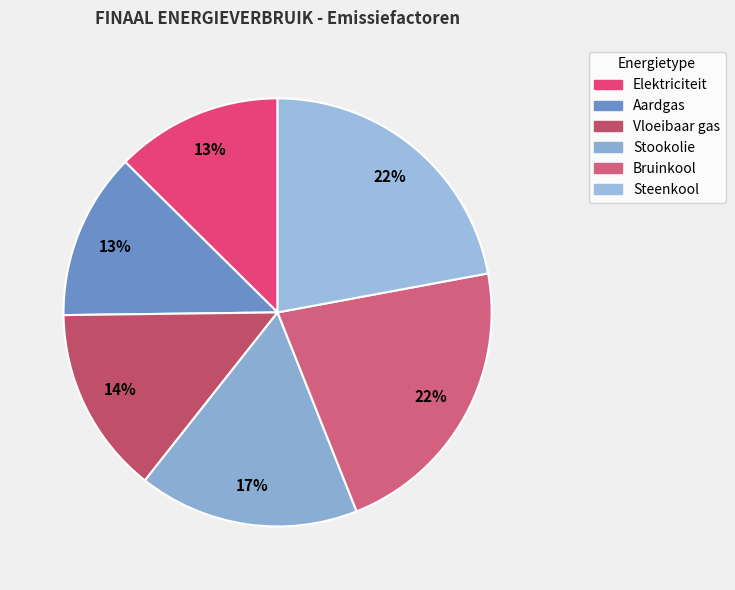

Is it true that Elektriciteit is 3% of the pie?

False